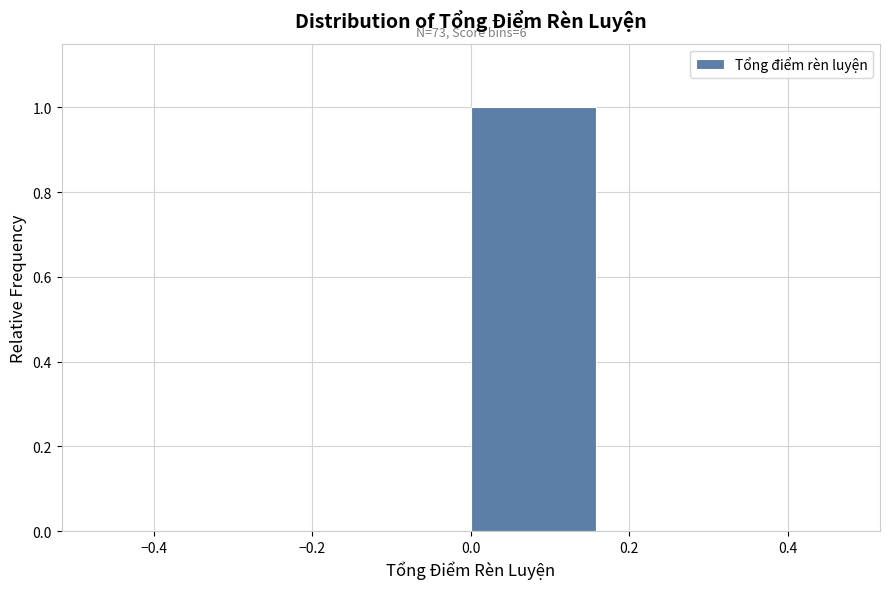

Over which range of the x-axis is the bar tallest?

0.00 to 0.16